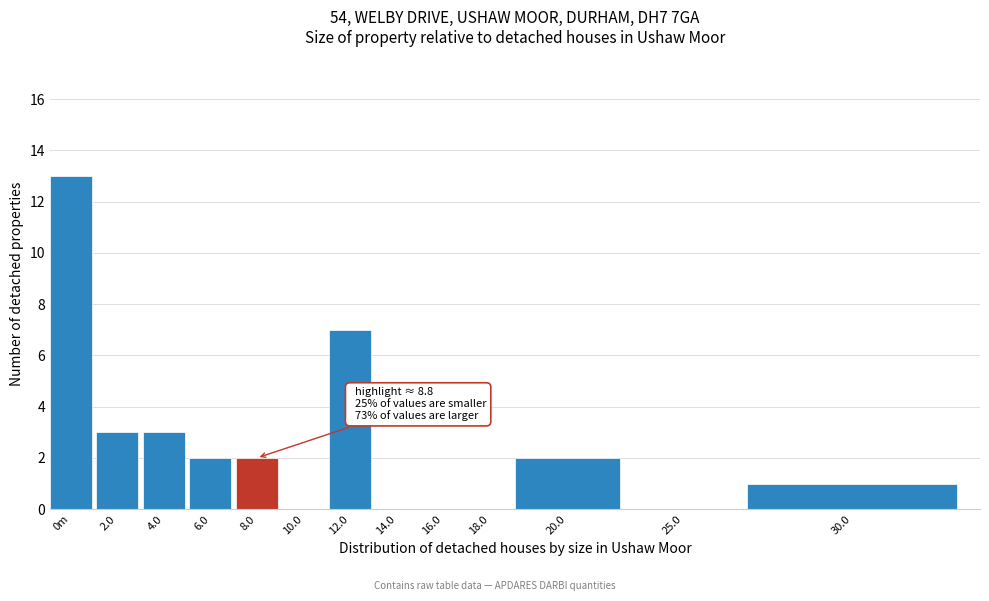

Reading left to right, transcribe all the data shown in this chart.

0m=13	2.0=3	4.0=3	6.0=2	8.0=2	10.0=0	12.0=7	14.0=0	16.0=0	18.0=0	20.0=2	25.0=0	30.0=1